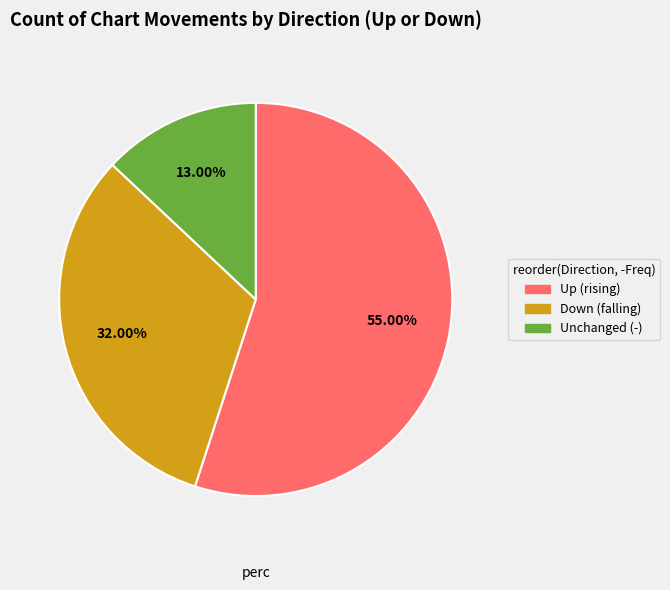

Is there any slice that represents more than half of the pie?

Yes